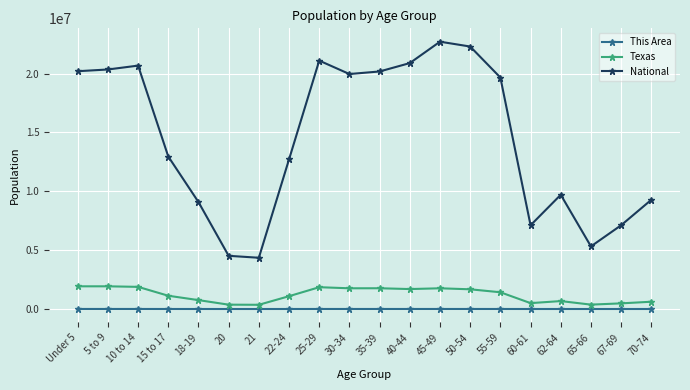

How many interior local peaks does the National series have?

4